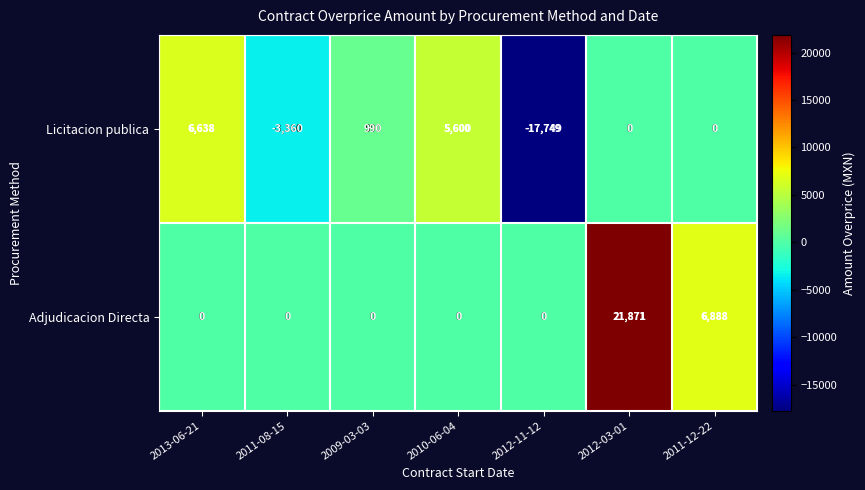

How many data points does each series have?

7